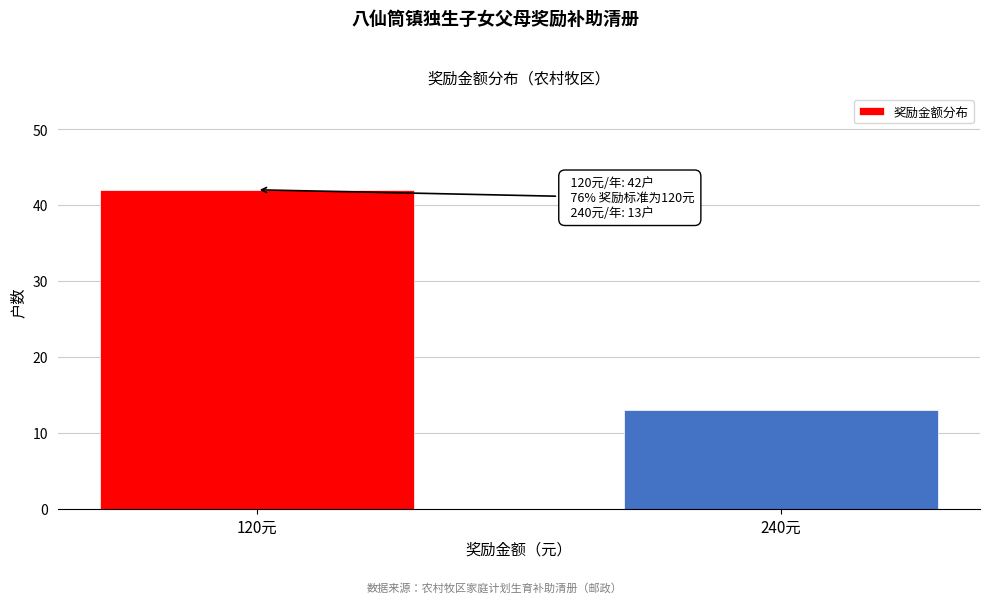

Reading left to right, list all the values displayed in this chart.

120元=42	240元=13